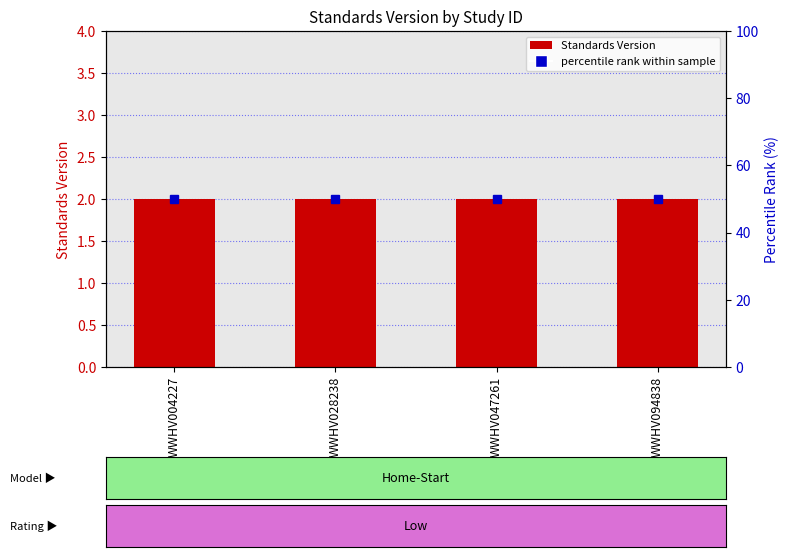

Rank the series by their maximum value, from highest to lowest.

percentile rank within sample, Standards Version